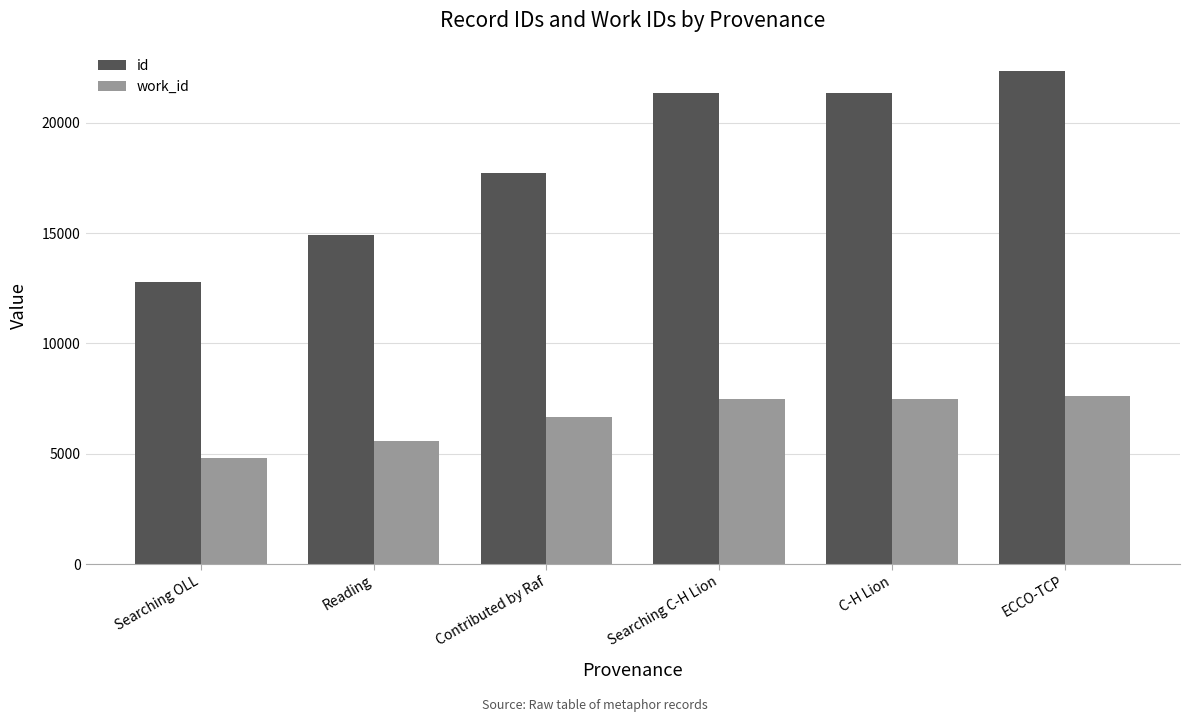

Rank the series by their maximum value, from lowest to highest.

work_id, id